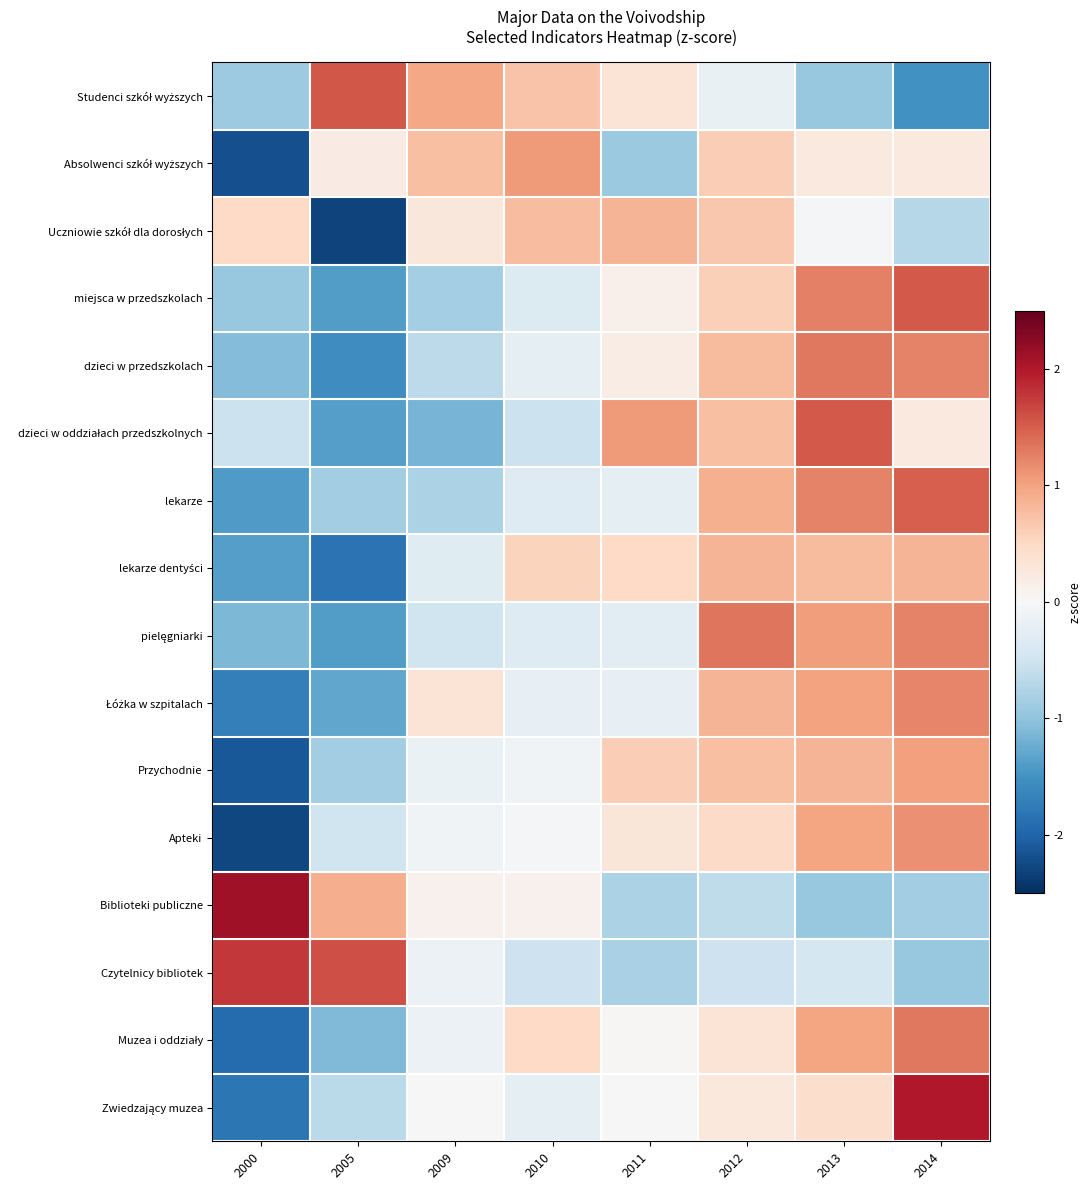

How many data points does each series have?

8